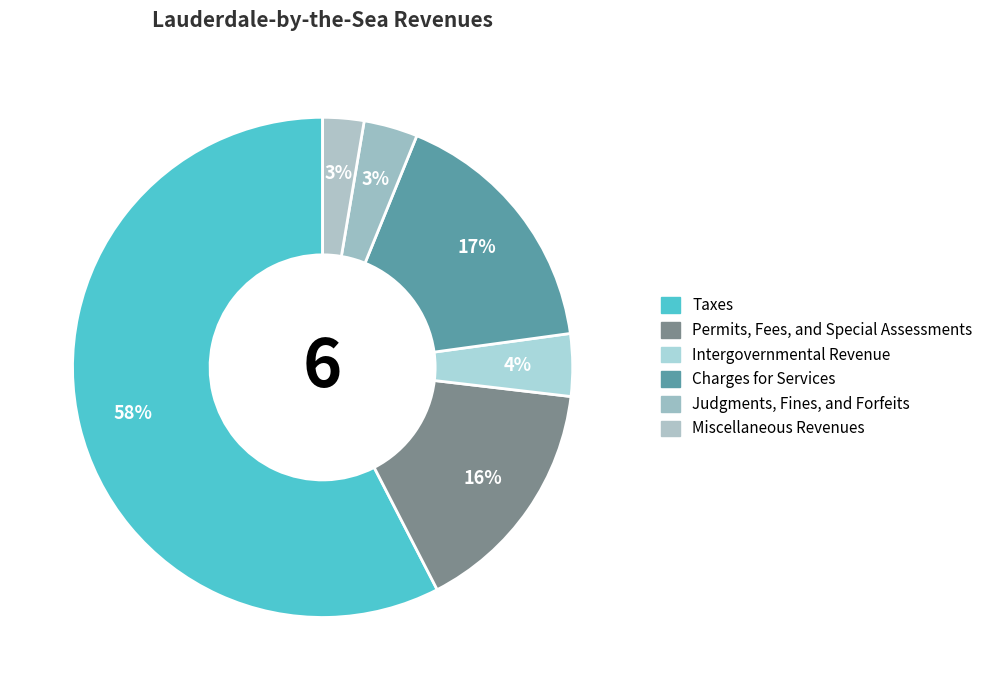

What percentage is the Charges for Services slice, to the nearest percent?

17%